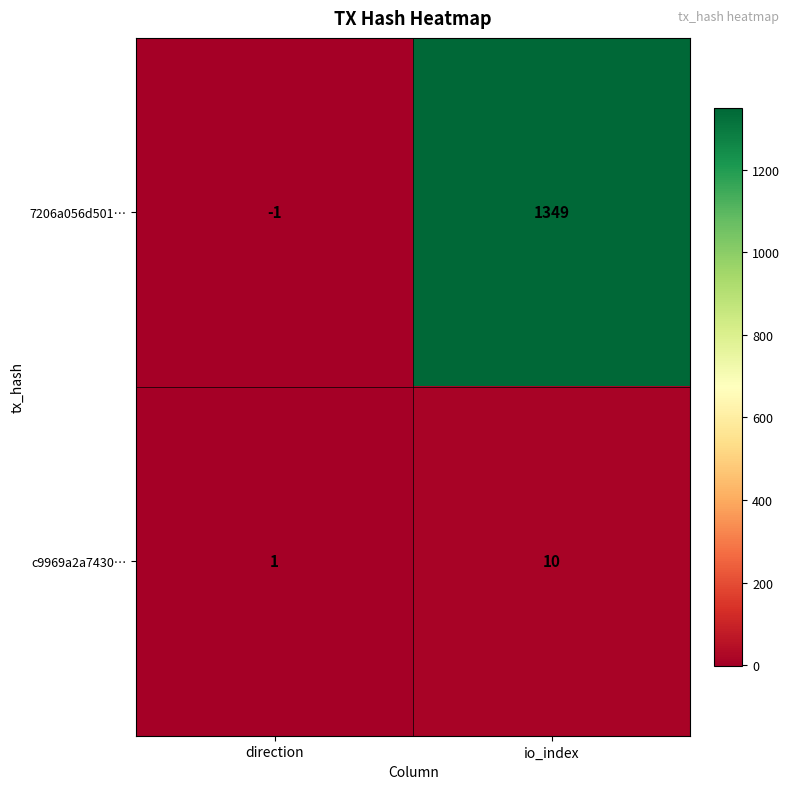

At which category is the sum across all series the highest?

io_index